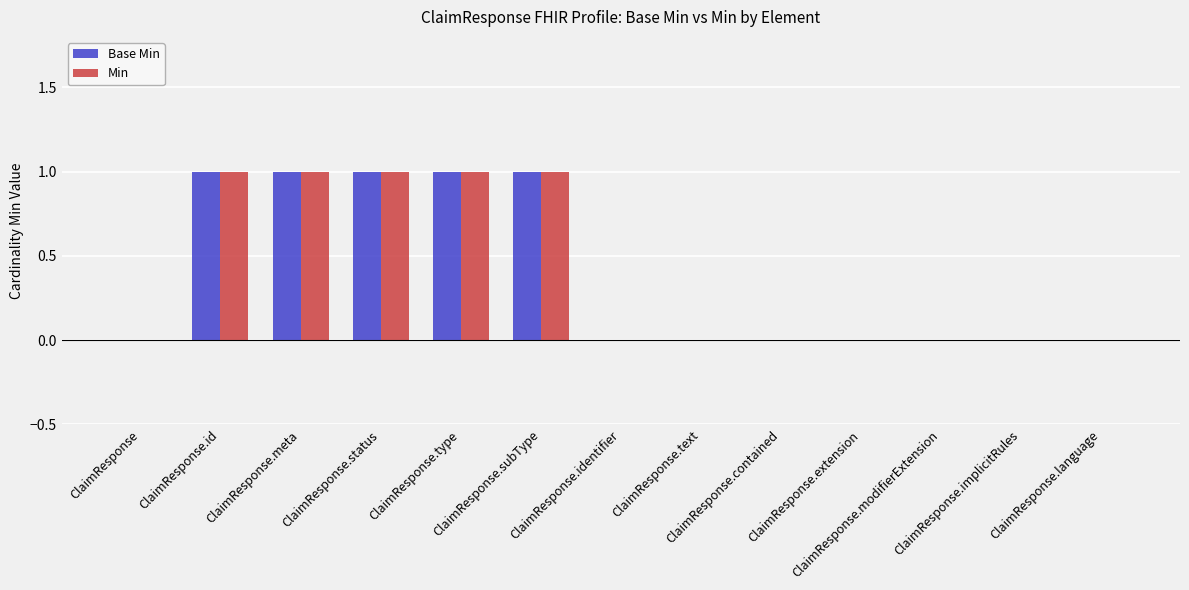

Which series has the largest range (max minus min)?

Base Min